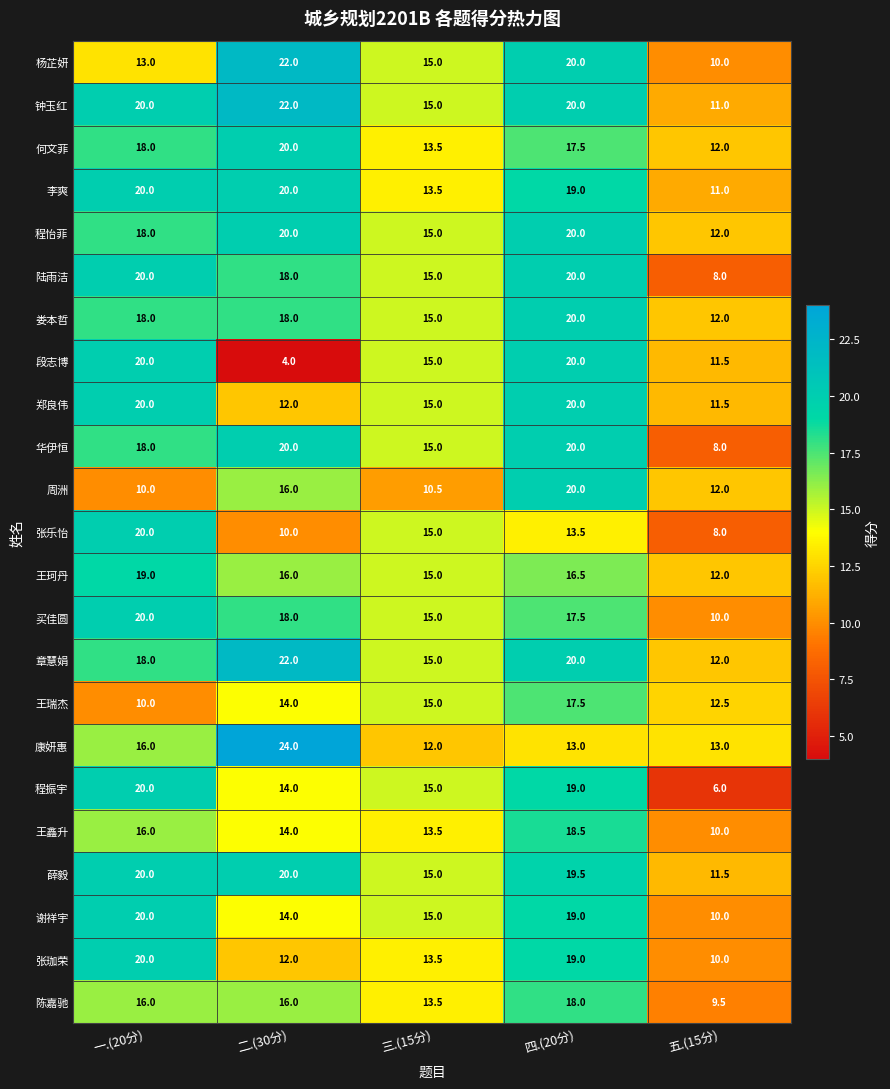

What is the total value across all series at 一.(20分)?

410.0